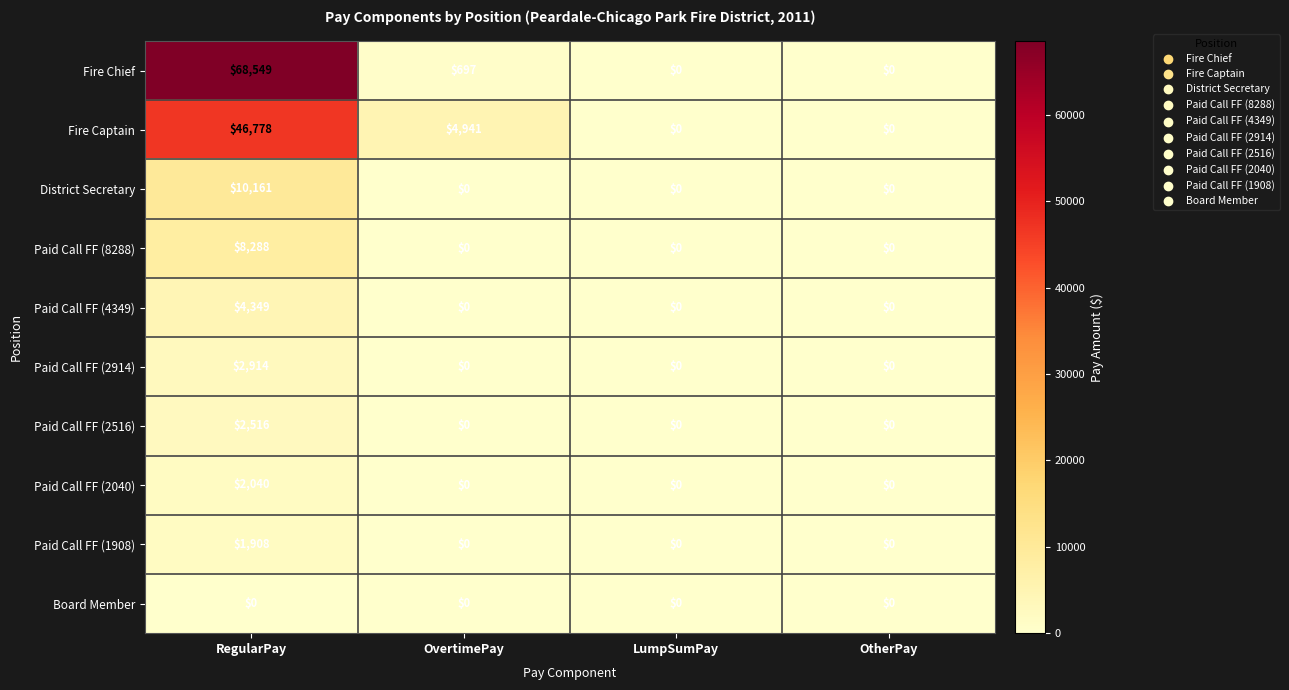

How many values in the Paid Call FF (4349) series exceed 0?

1